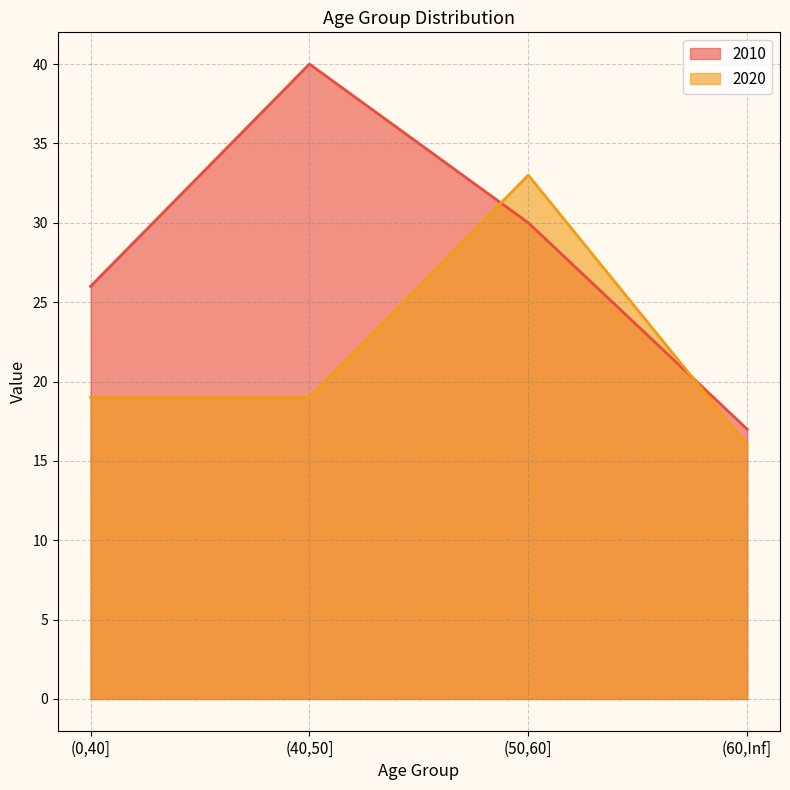

True or false: 2010 has more than 0 interior local peaks.

True